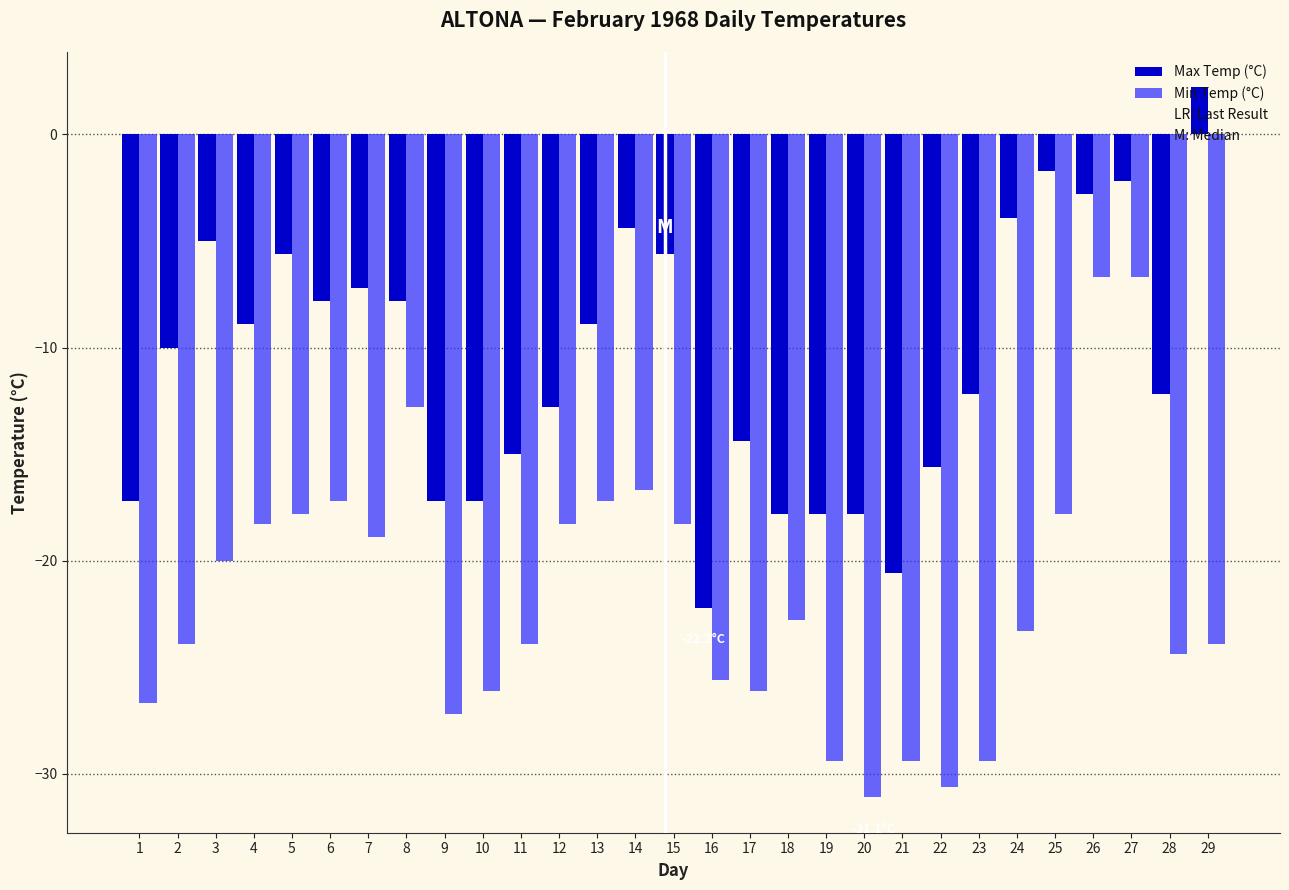

What is the approximate value of Max Temp (°C) at 23?

-12.2